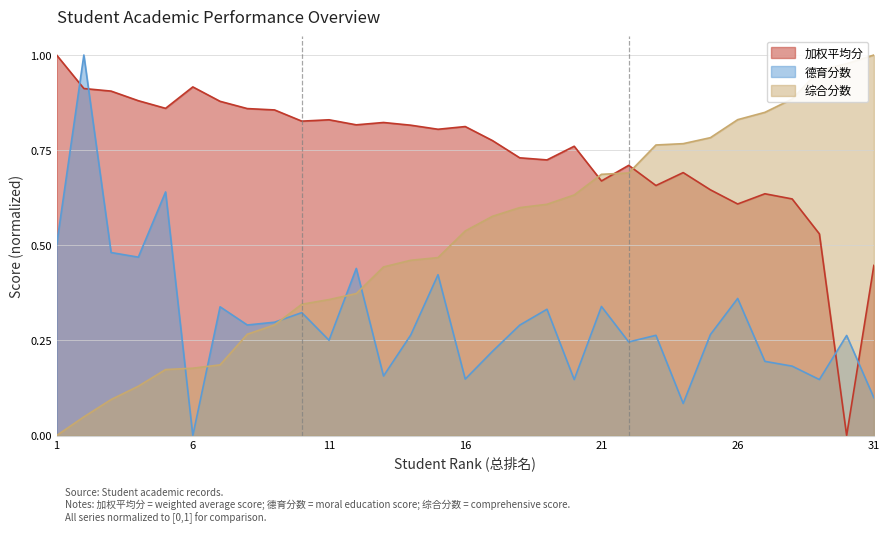

Which series ends up on top after the final intersection of 综合分数 and 加权平均分?

综合分数